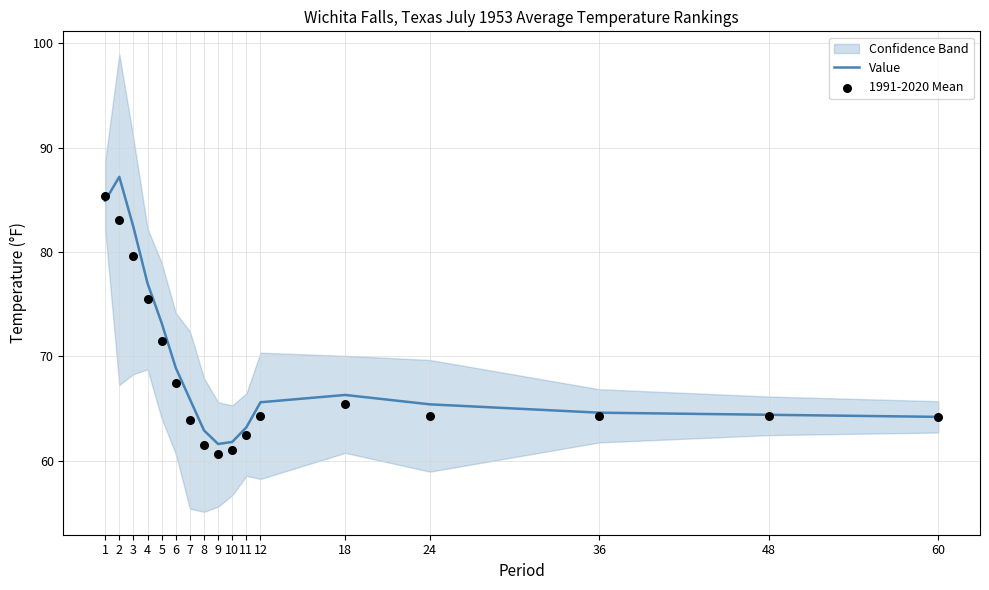

At how many categories does at least one series exceed 70?

5